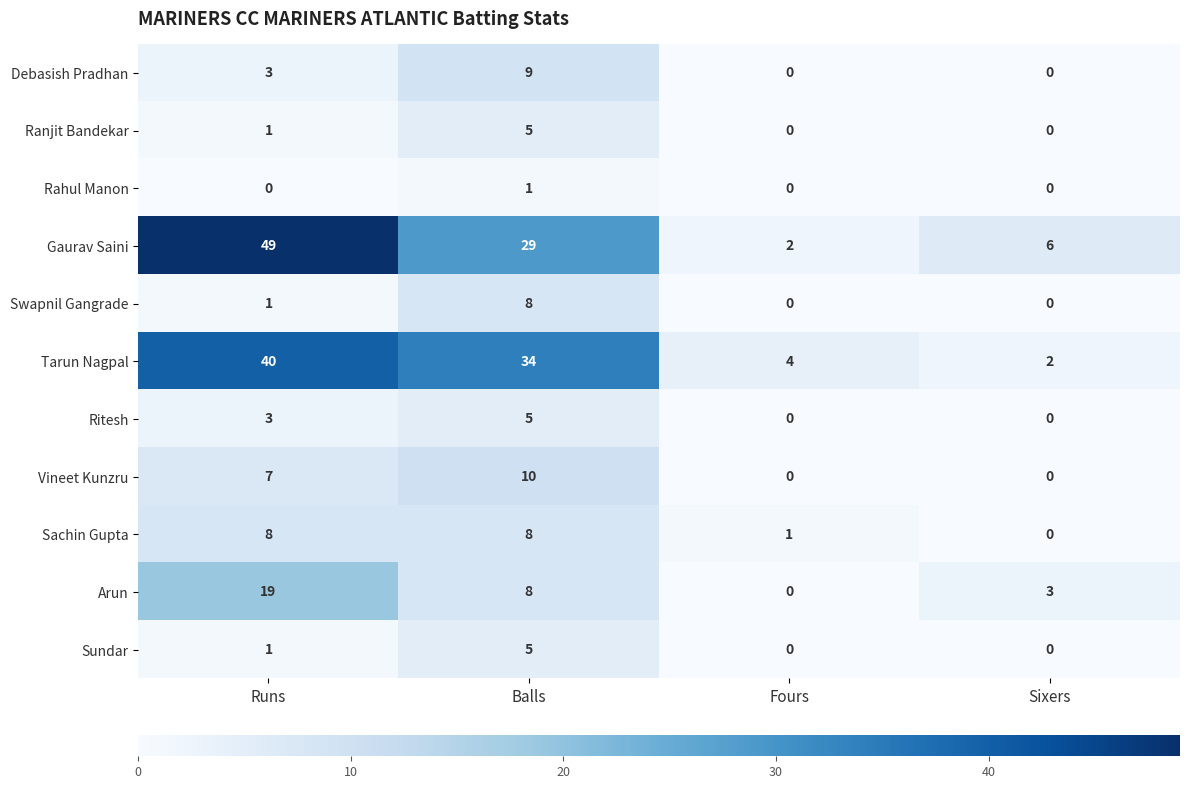

Which category has the highest value in the Debasish Pradhan series?

Balls